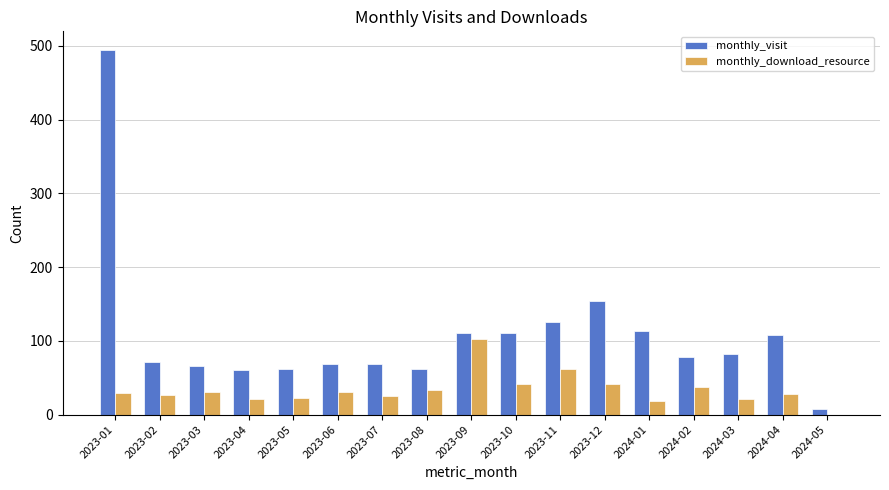

What is the sum of all monthly_visit values?

1843